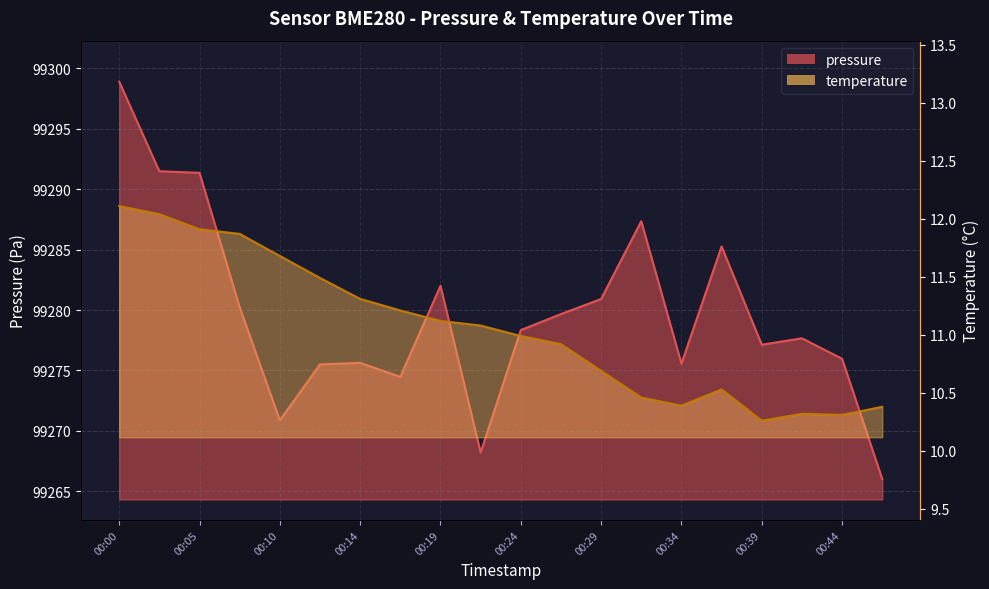

What is the smallest value displayed?

10.3